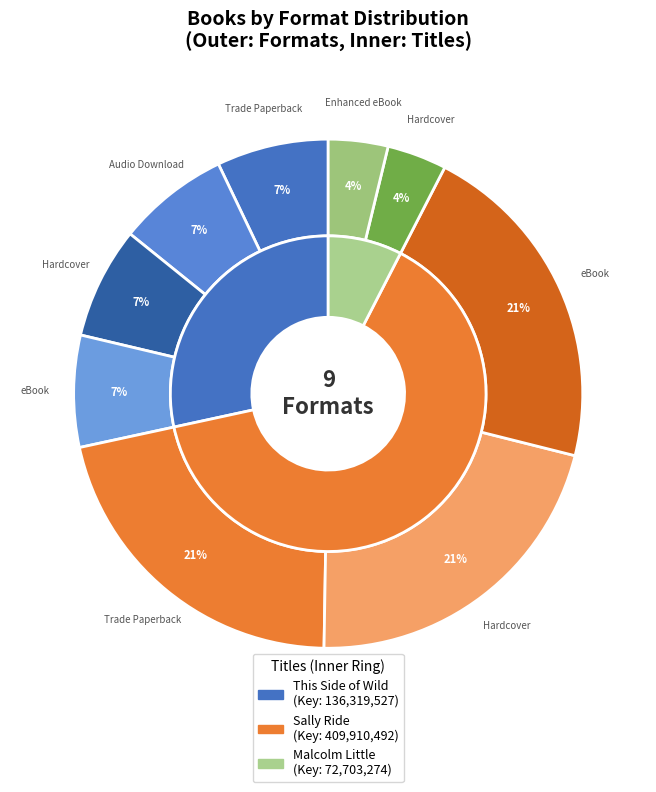

To the nearest percent, what is the average slice percentage?

11%